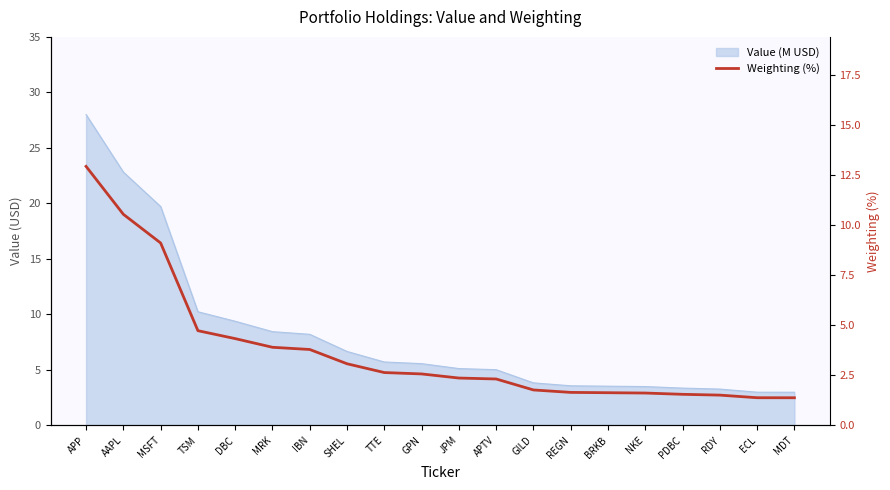

List the labels in order of value, largest first.

APP, AAPL, MSFT, TSM, DBC, MRK, IBN, SHEL, TTE, GPN, JPM, APTV, GILD, REGN, BRKB, NKE, PDBC, RDY, ECL, MDT